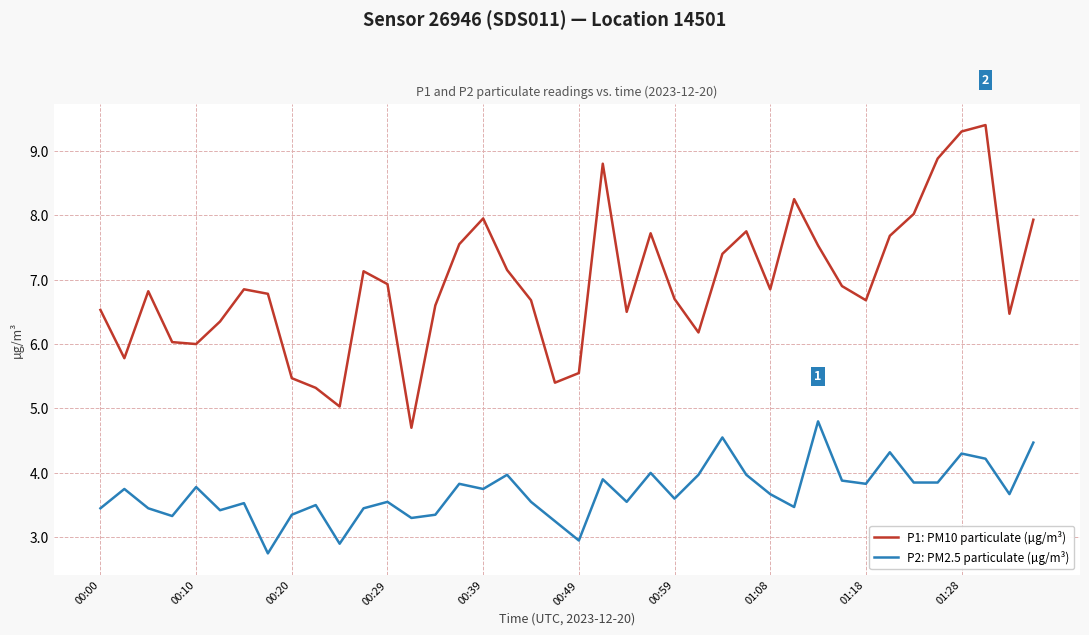

What are all the series names shown in the legend?

P1: PM10 particulate (µg/m³), P2: PM2.5 particulate (µg/m³)